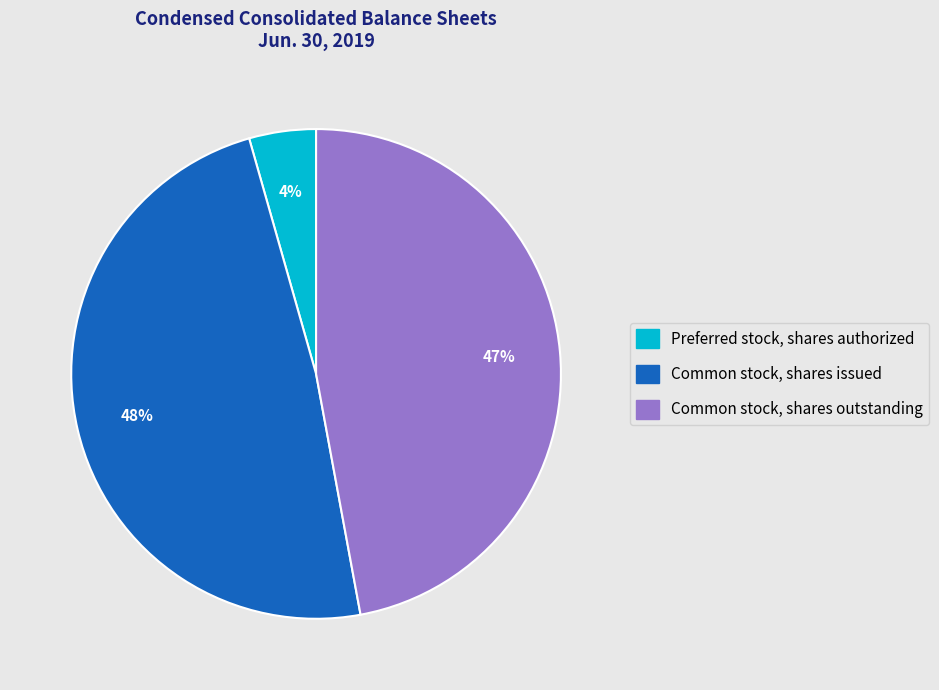

To the nearest percent, what percentage of the pie is Common stock, shares issued?

48%